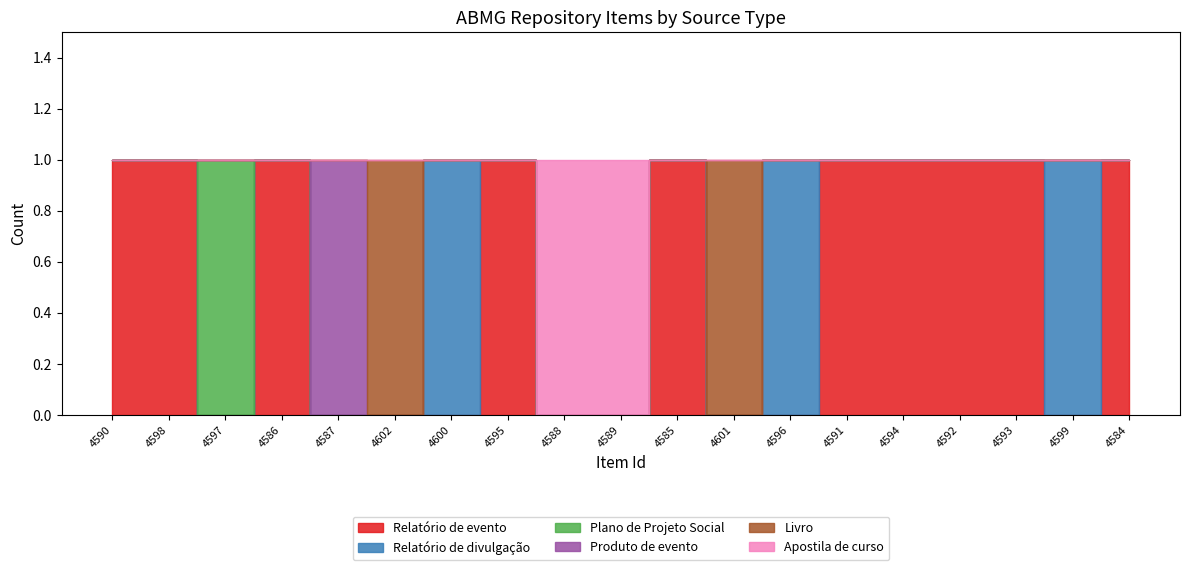

What is the maximum value shown in the chart?

1